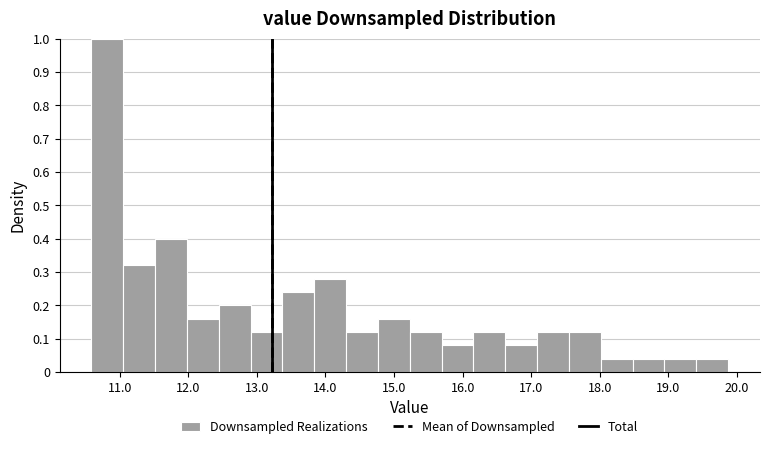

What is the height of the bar covering 19.4 to 19.9 on the x-axis? Neither the bar edges nor the heights are printed on the chart, so give them approximately, as read against the axes.

0.04